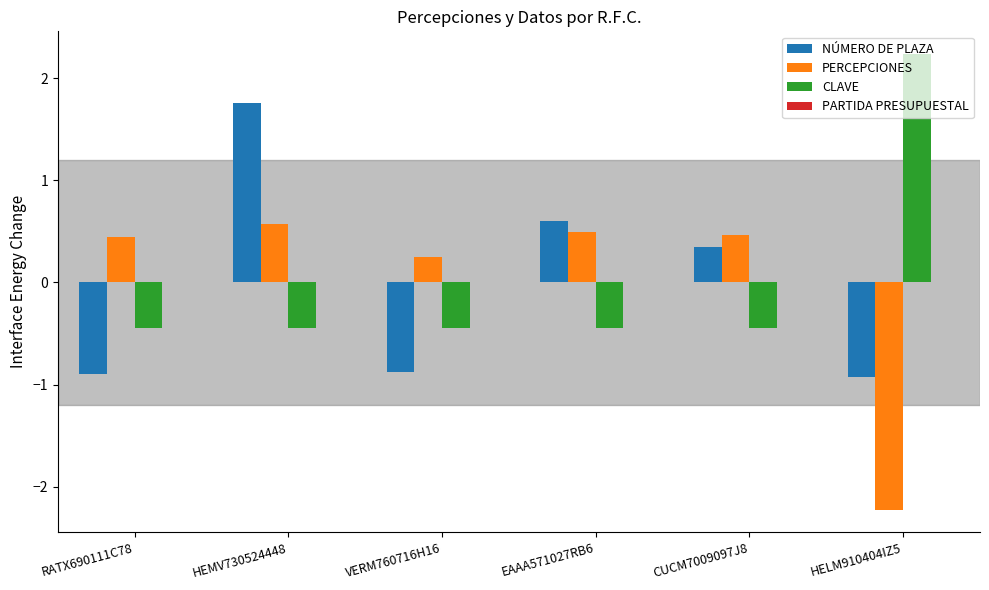

Rank the series by their maximum value, from highest to lowest.

CLAVE, NÚMERO DE PLAZA, PERCEPCIONES